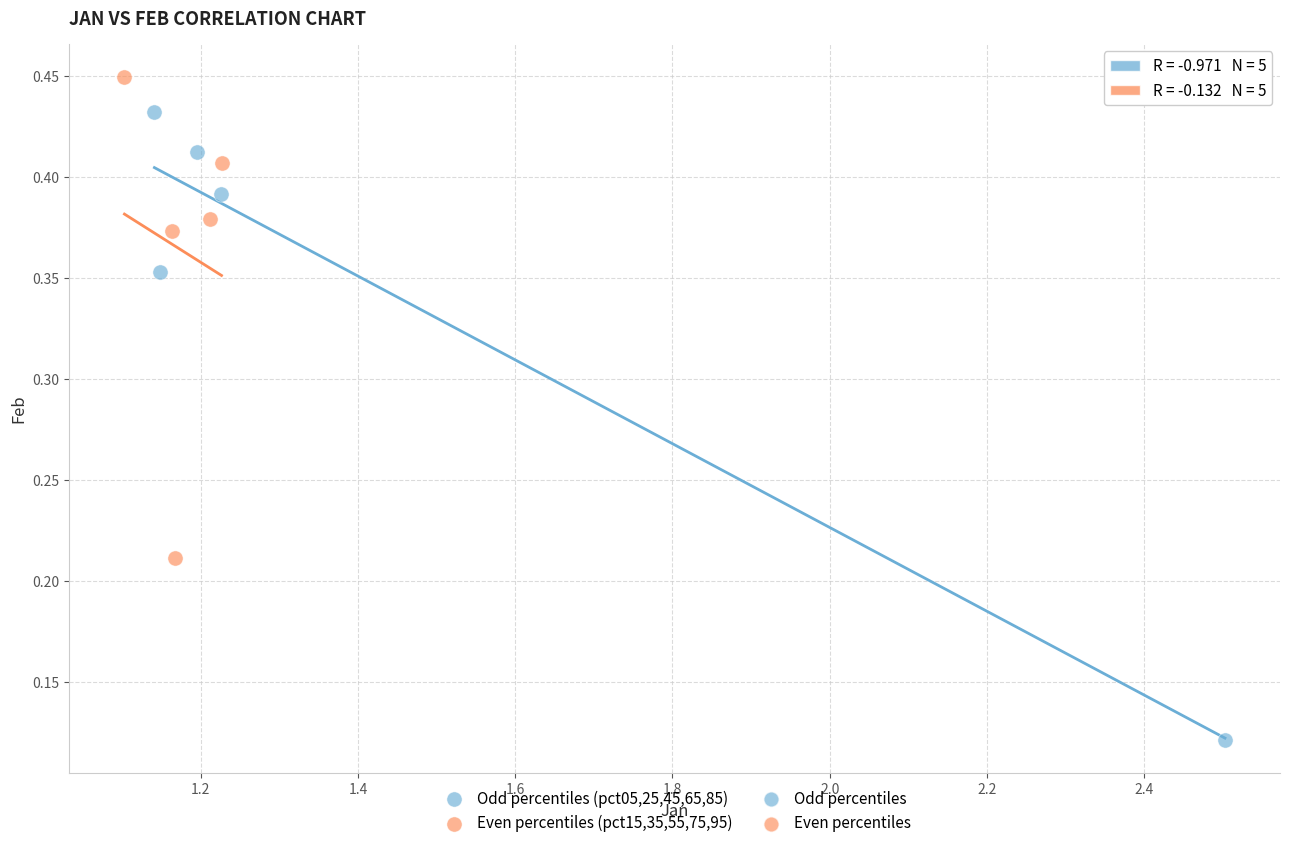

Which series has the widest spread of Y values?

Odd percentiles (pct05,25,45,65,85)